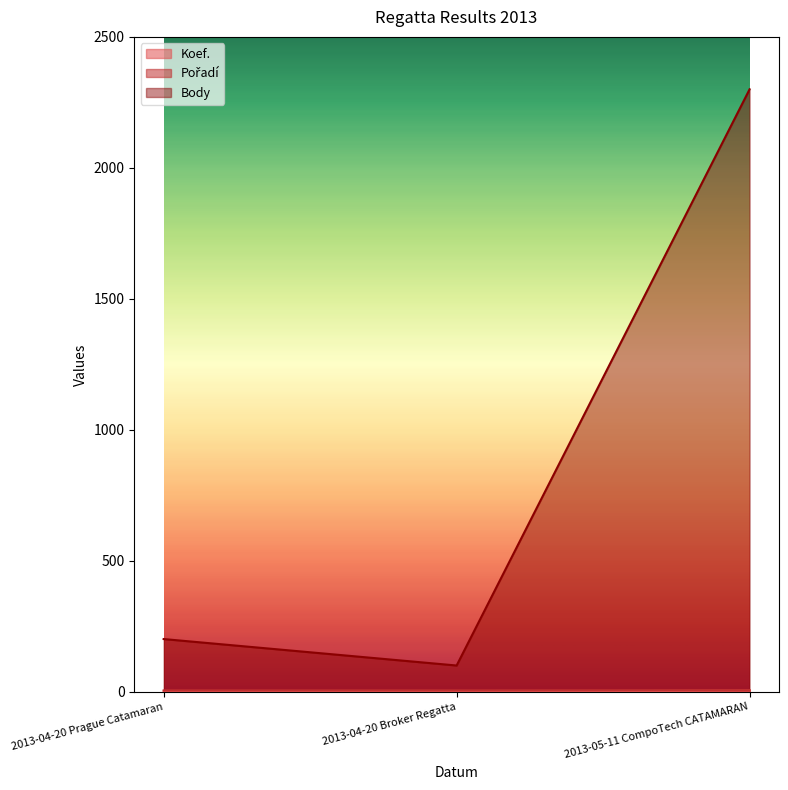

What is the label of the 2nd point from the left?

2013-04-20 Broker Regatta